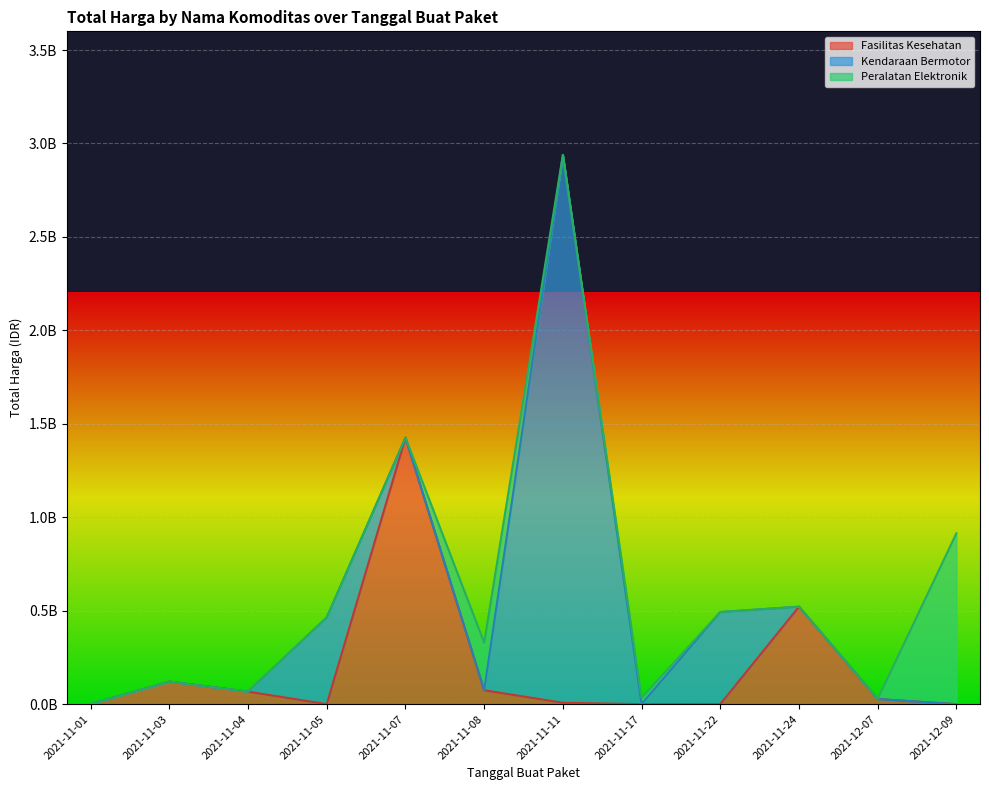

True or false: Peralatan Elektronik has more than 1 interior local peaks.

True